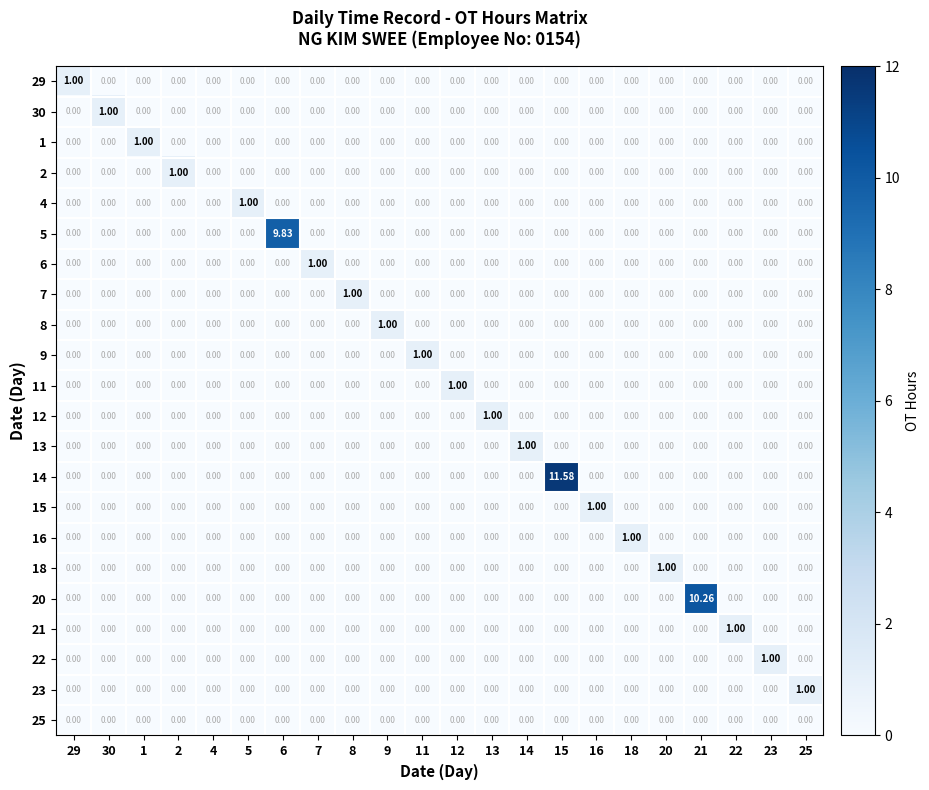

How many series are shown in this chart?

22